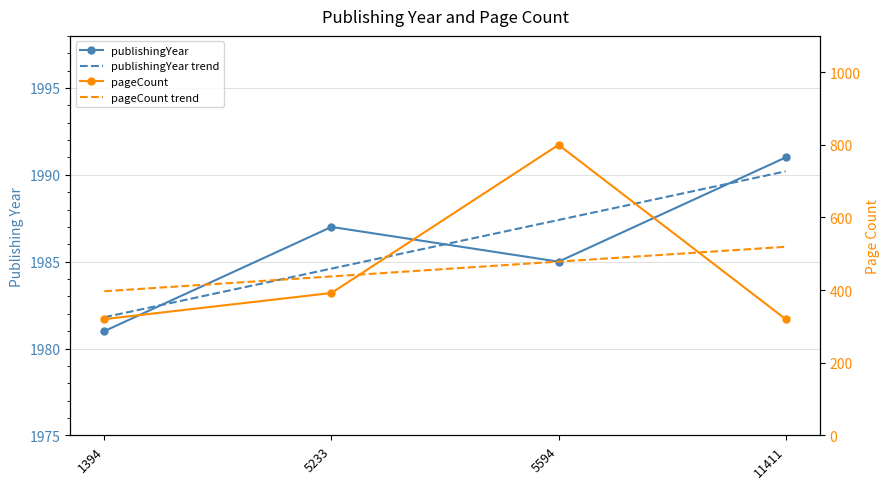

Is this an area chart (filled region under the line)?

No